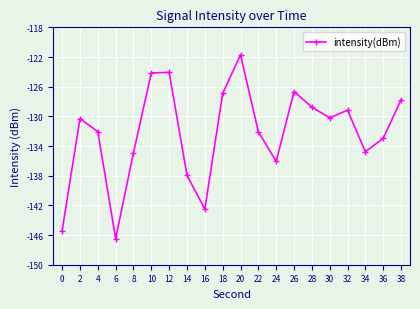

Is it true that the value at 12 is -124.1?

True